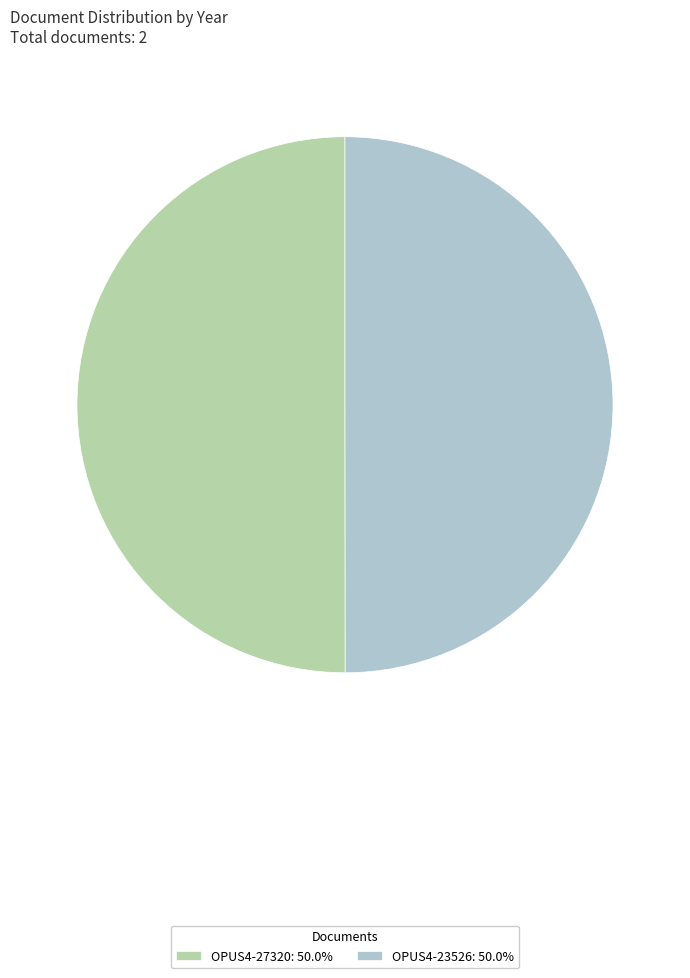

Is the sum of OPUS4-27320: 50.0% and OPUS4-23526: 50.0% greater than half?

Yes